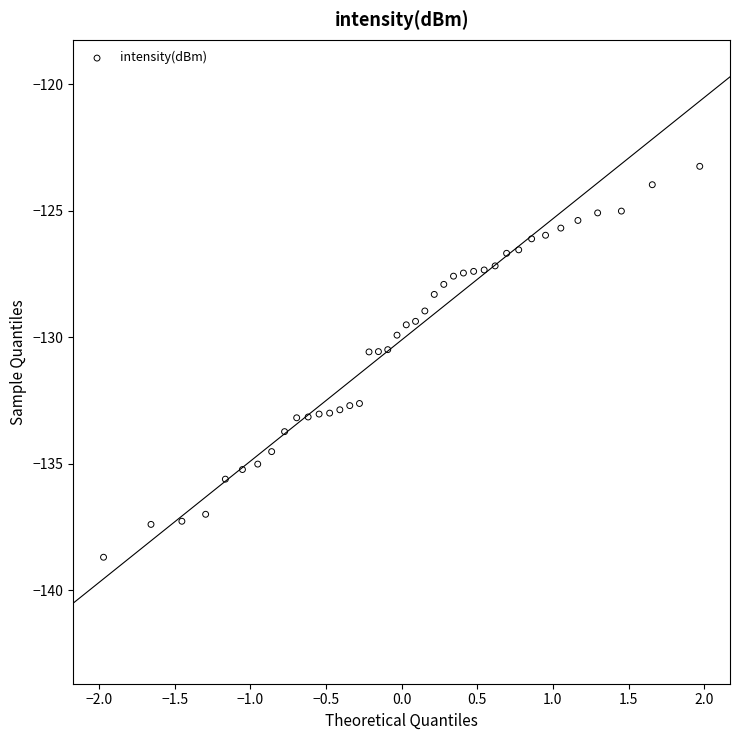

What is the range of X values (max minus min)?

3.9